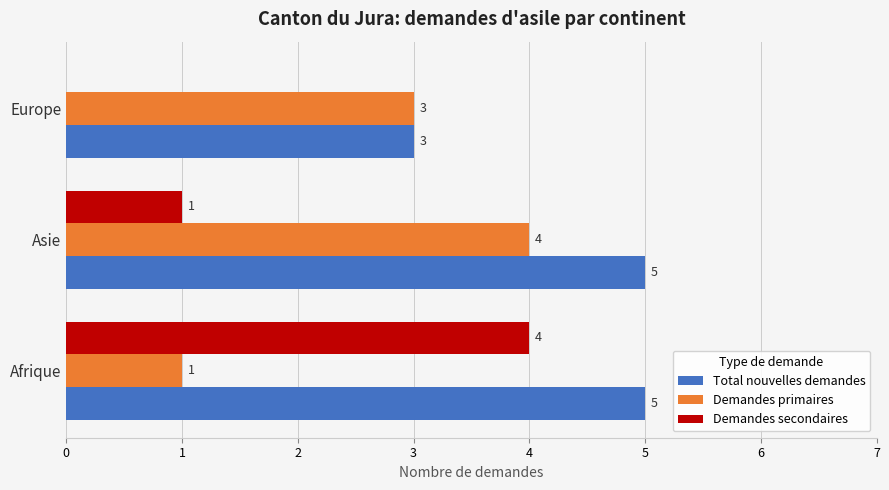

The value of Demandes secondaires at Europe is -2. True or false?

False